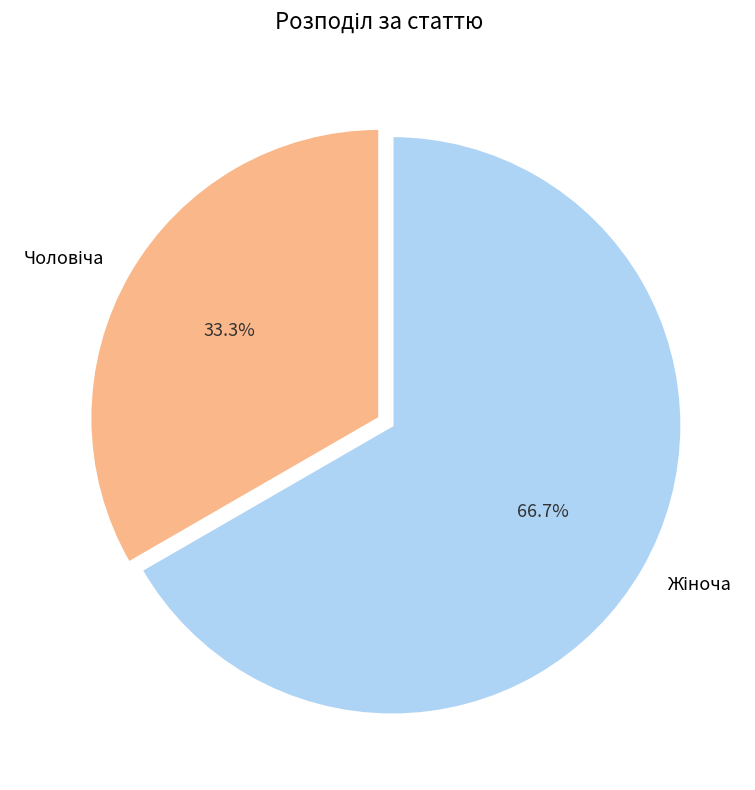

Is there any slice that represents more than half of the pie?

Yes